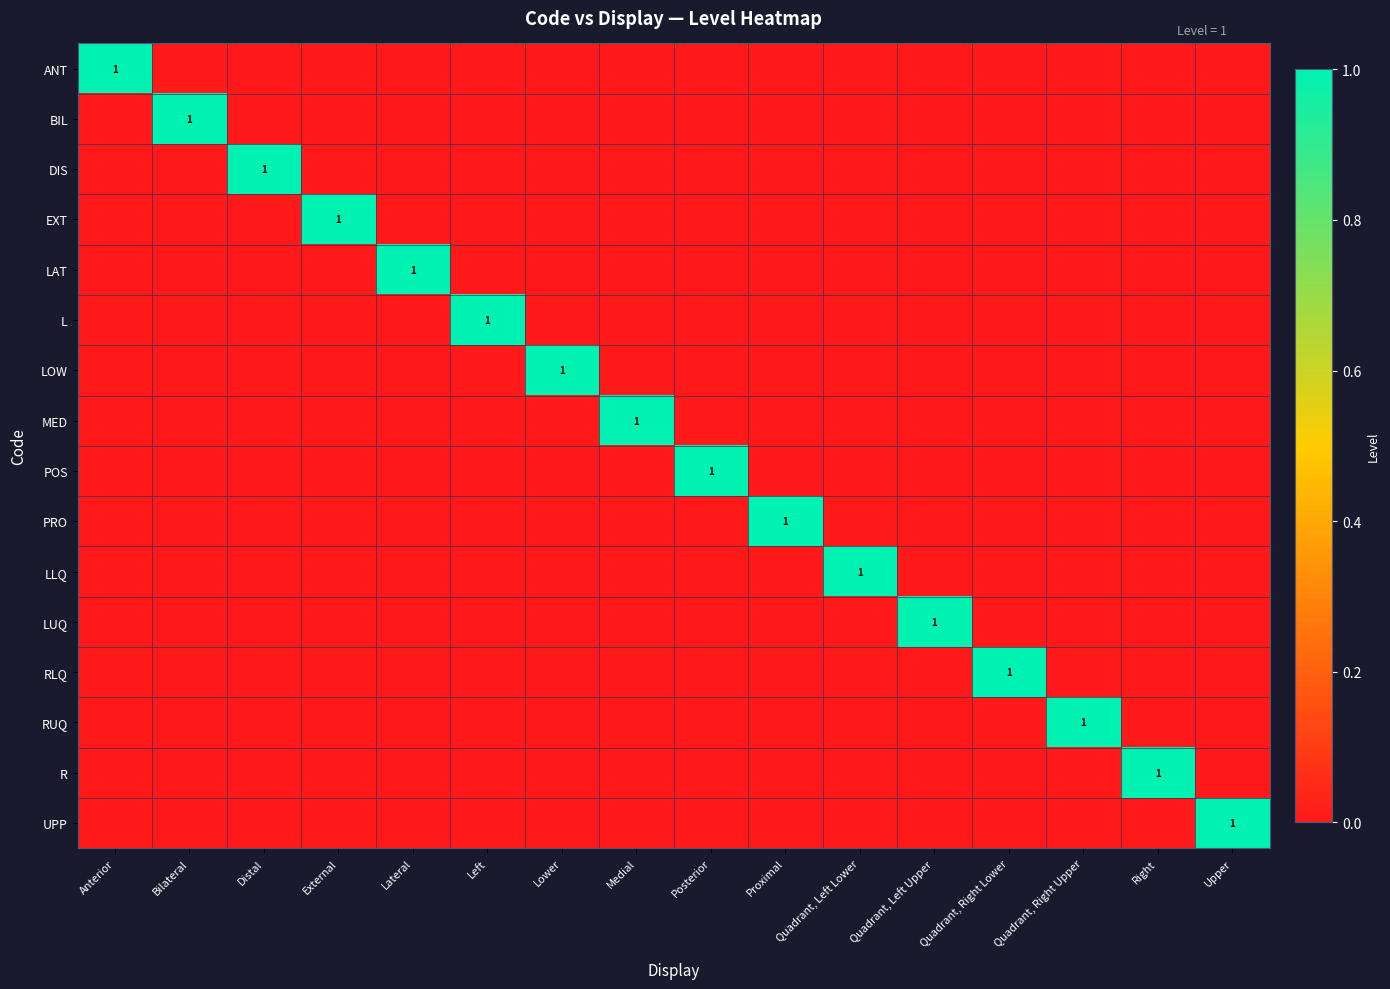

At which label is LAT closest to 0?

Anterior